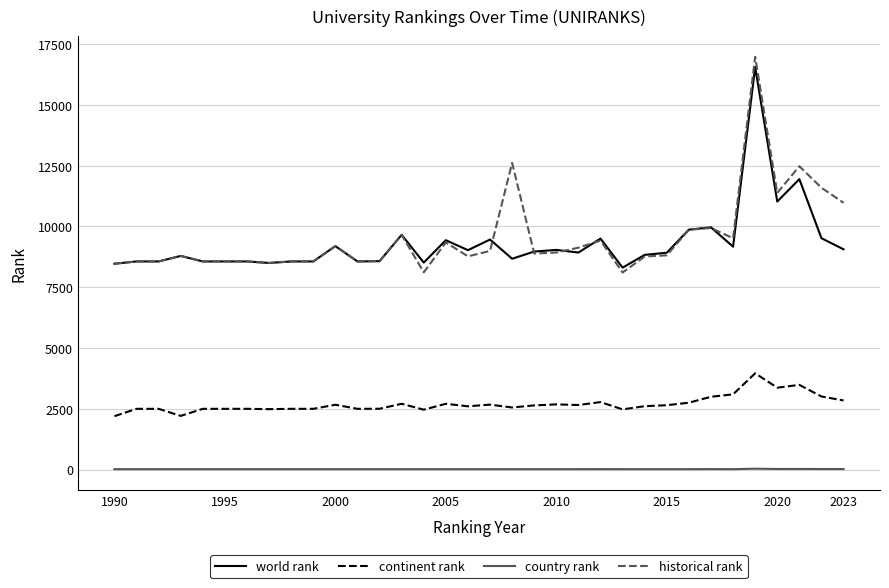

What is the greatest value displayed?

16976.0